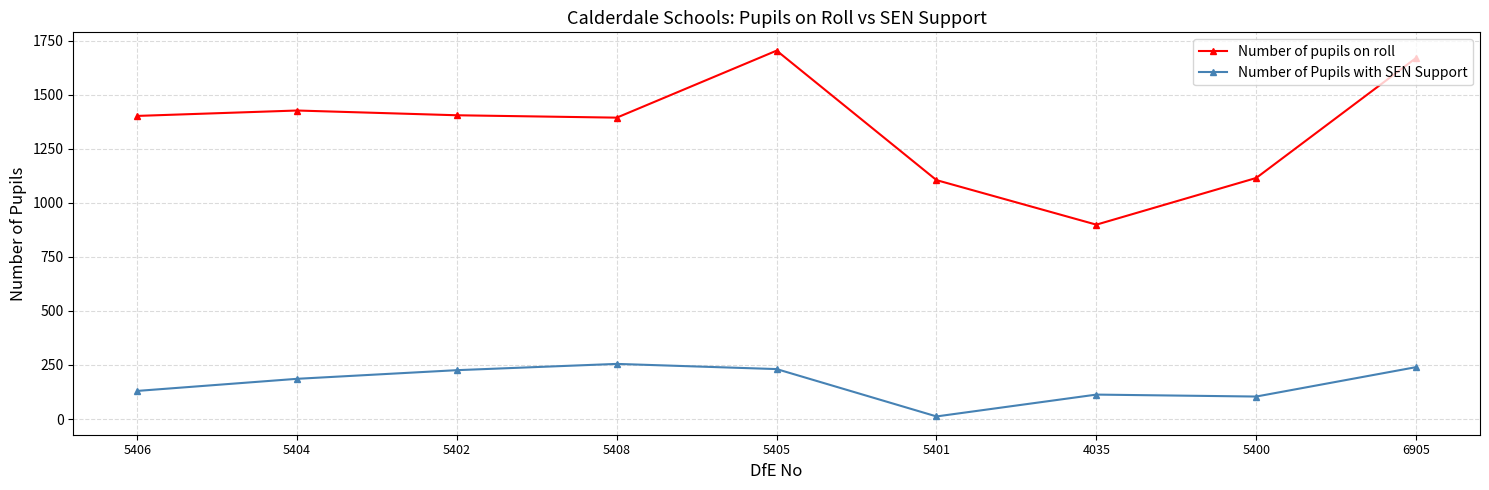

Which series has the largest total across all categories?

Number of pupils on roll